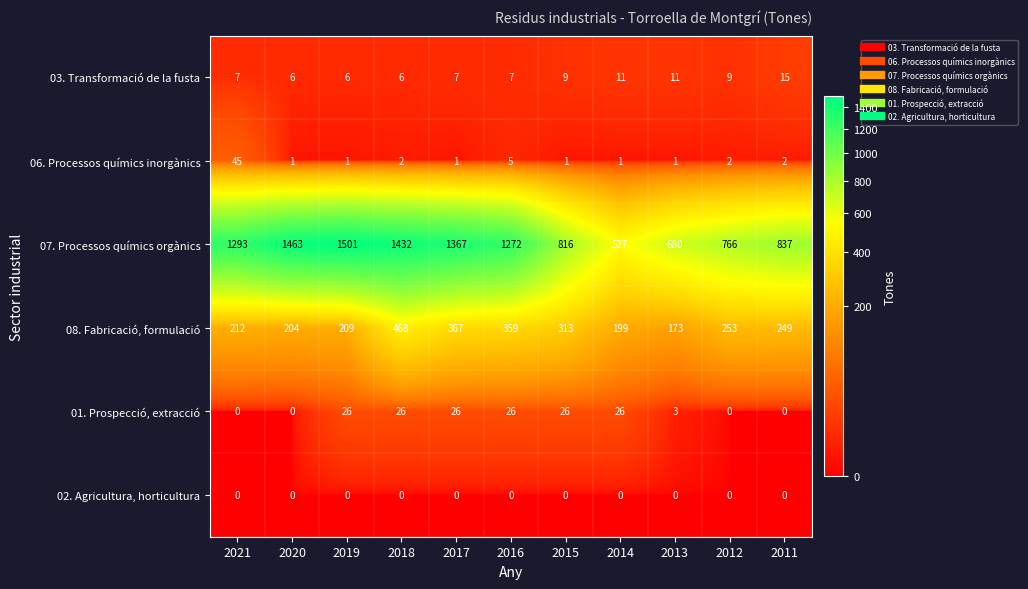

What is the average value of the 08. Fabricació, formulació series?

273